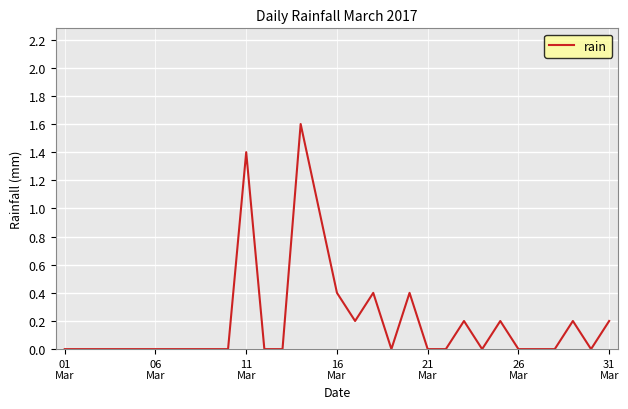

What is the greatest value displayed?

1.6